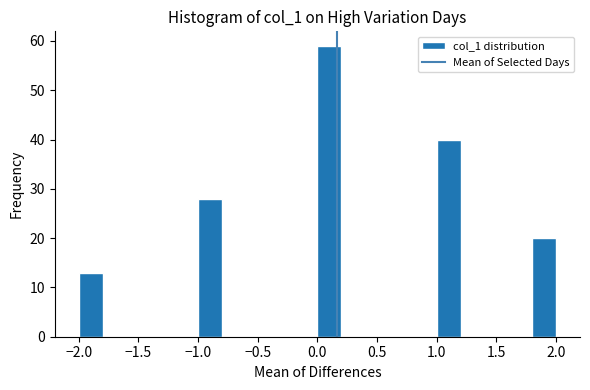

How tall is the bar that spans 1.8 to 2.0 on the x-axis? The values are not printed on the chart, so give them approximately, as read against the axis.

20